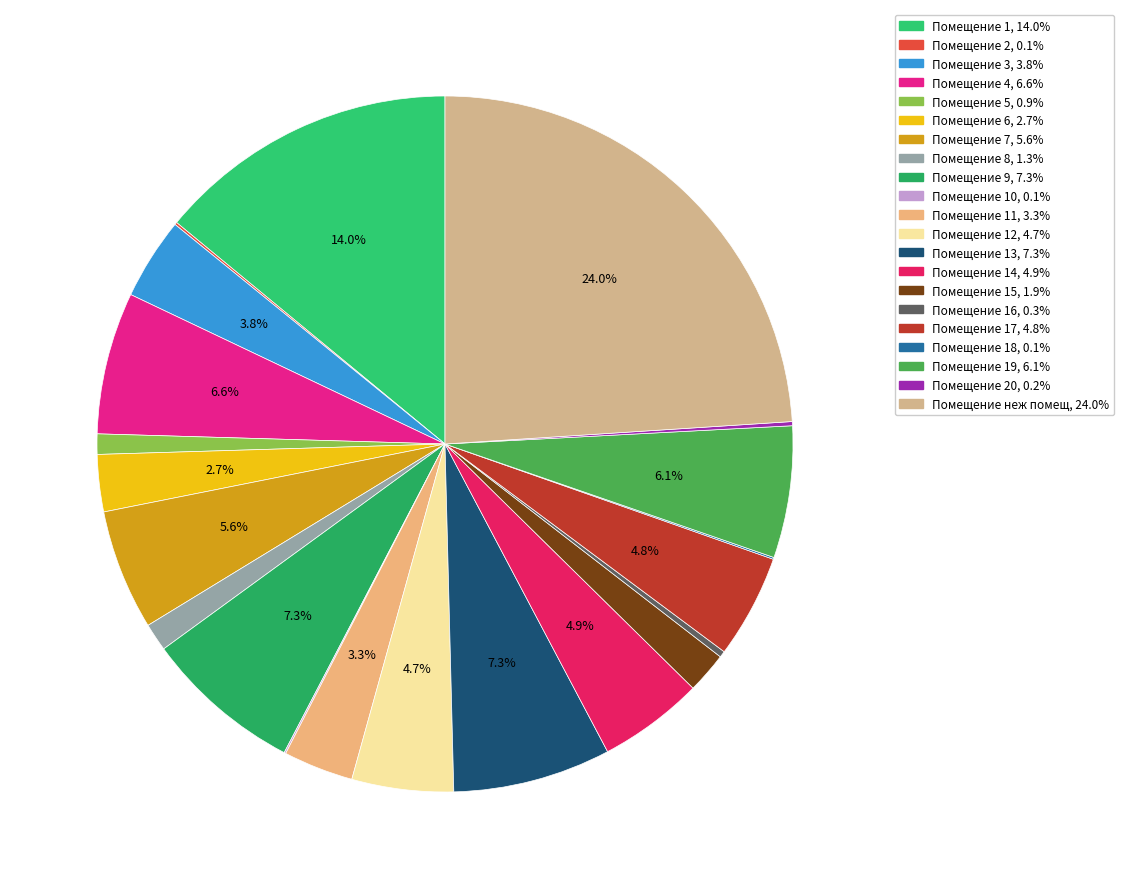

Is there a majority slice in this chart?

No